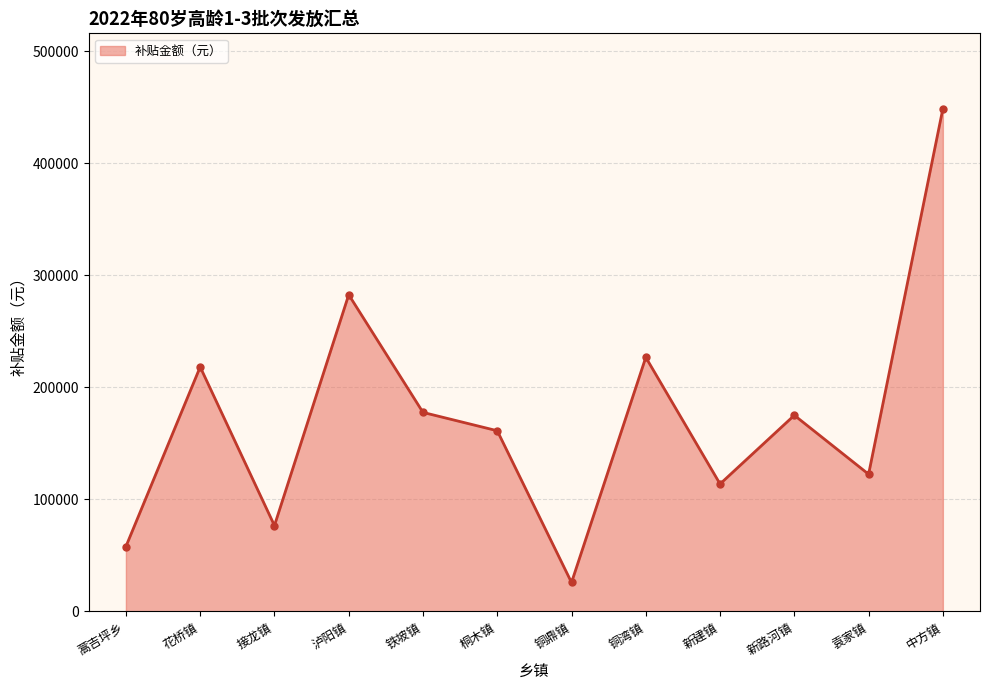

Does the chart display data point markers on the line(s)?

Yes